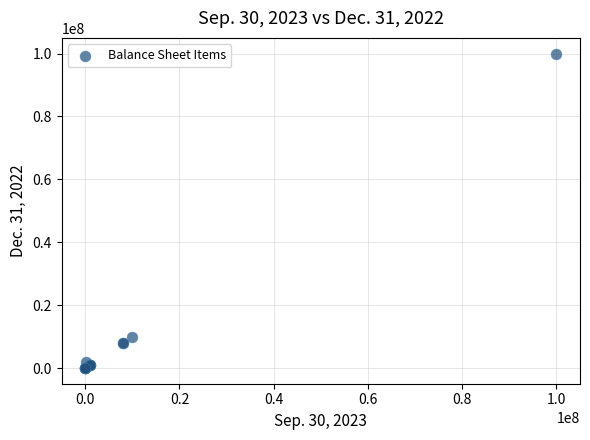

What Y value in the scatter plot is closest to 50000000?

10000000.0